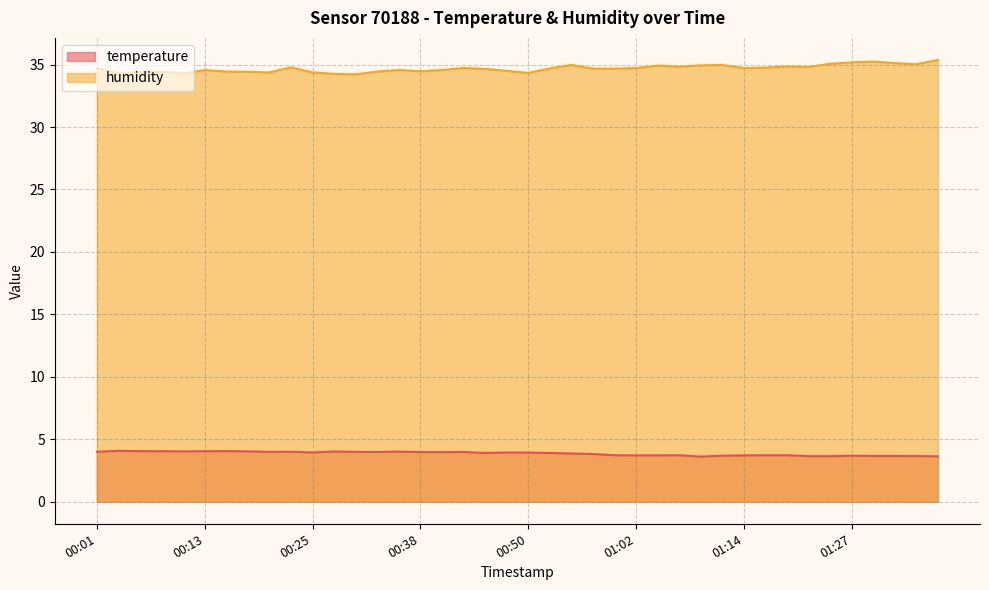

Is it true that humidity equals 34.2 at 00:30?

True